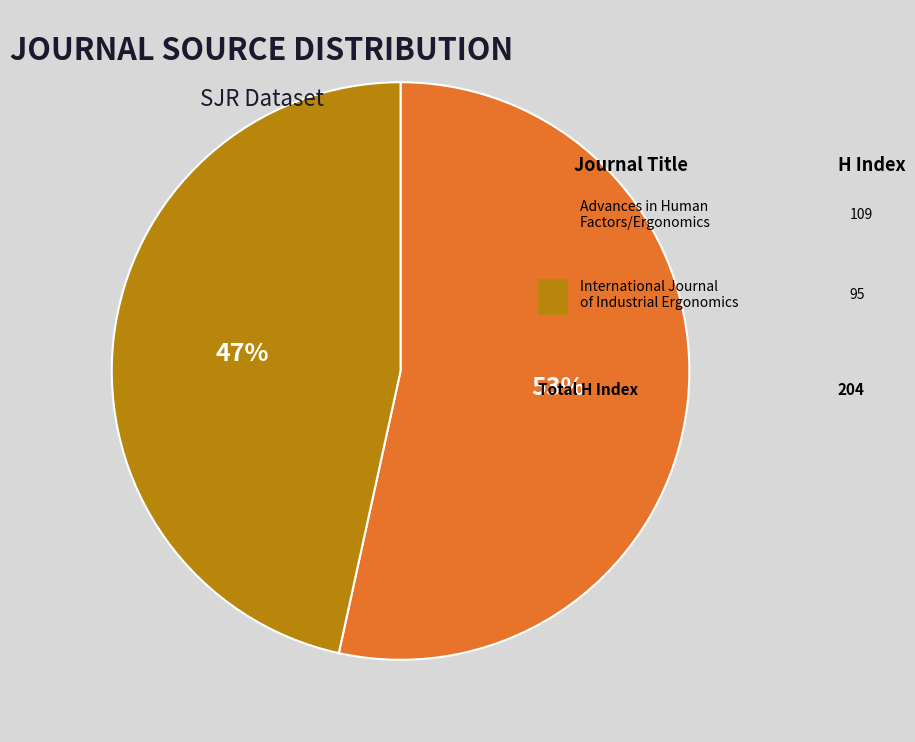

To the nearest percent, what is the average slice percentage?

50%